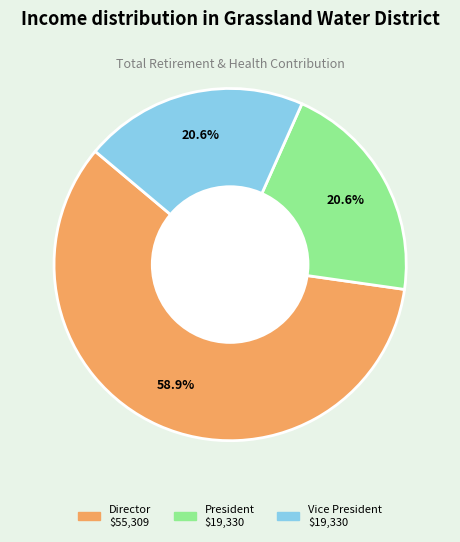

Is there any slice that represents more than half of the pie?

Yes